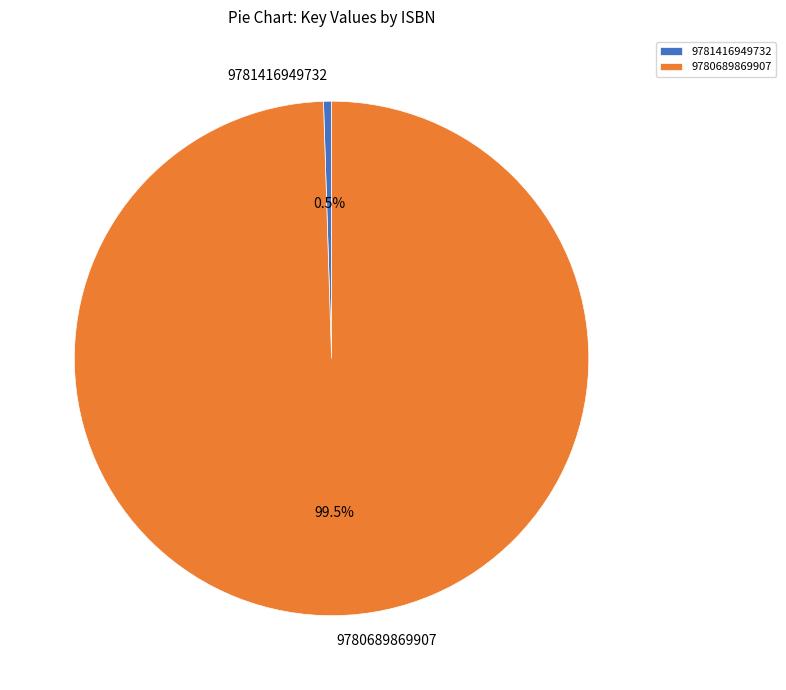

Count the number of slices in the pie.

2